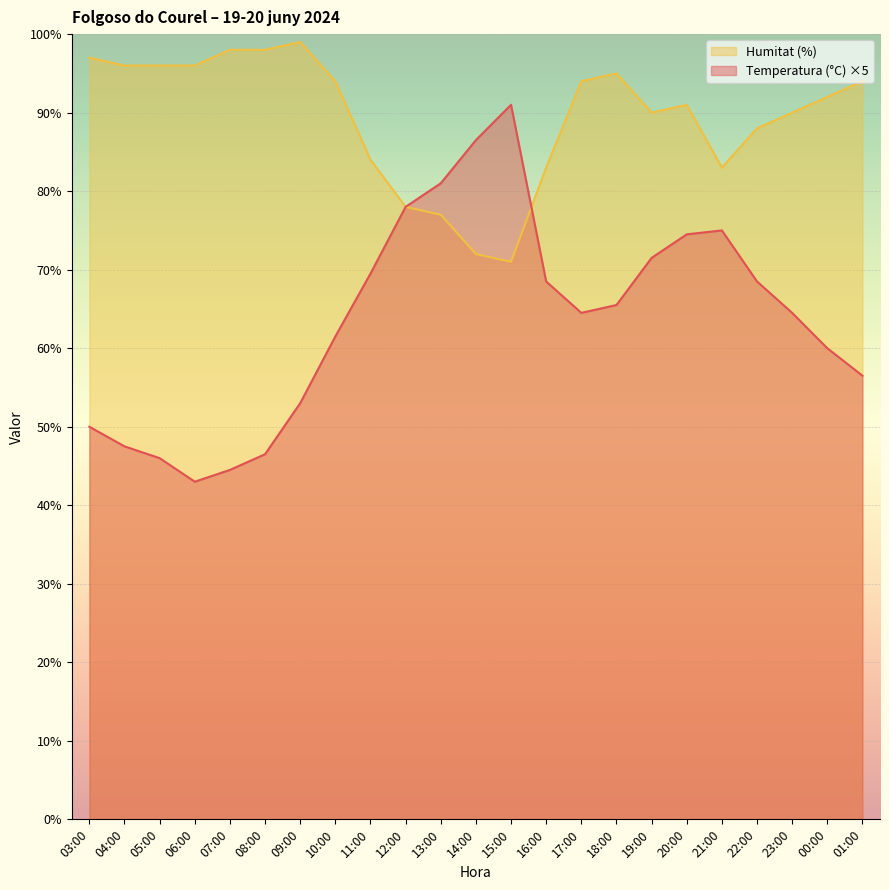

What position from the right is 16:00?

10